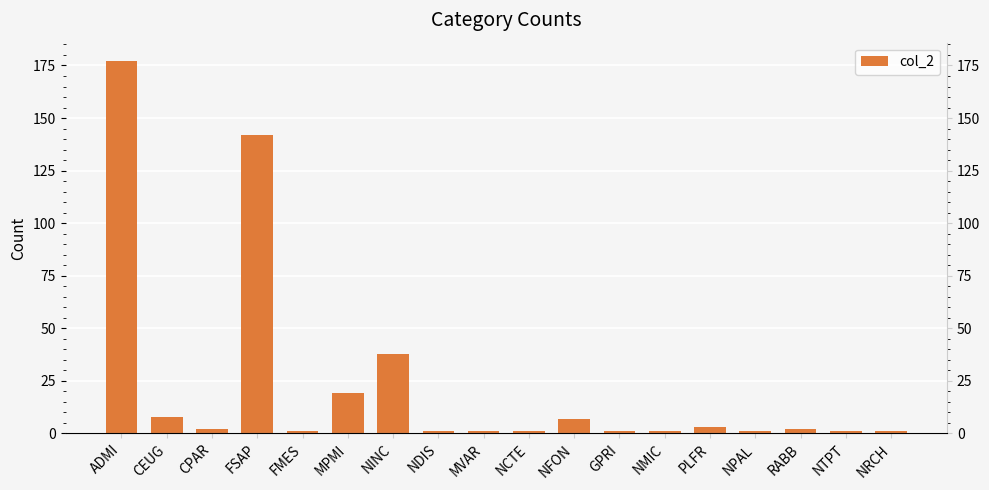

Are the bars horizontal?

No